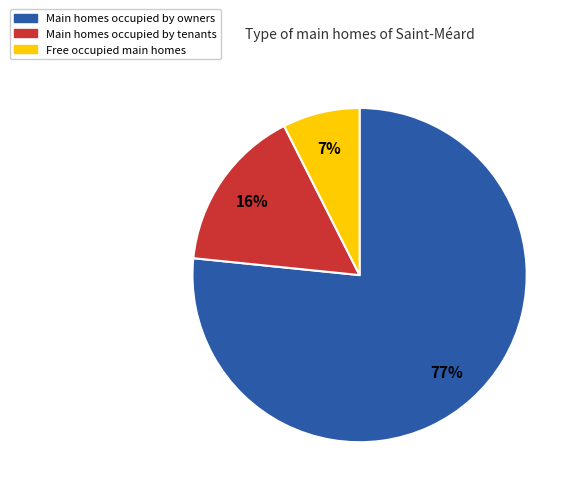

How many slices are in this pie chart?

3